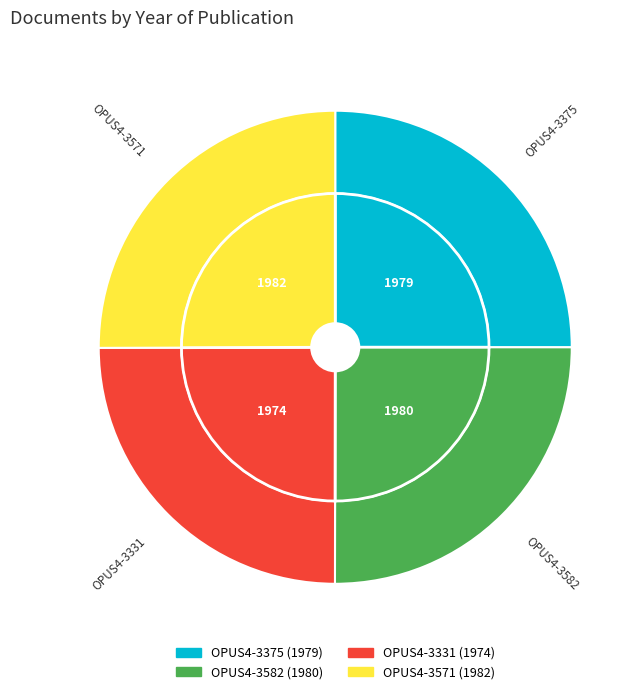

Which category has the biggest portion of the pie?

OPUS4-3571